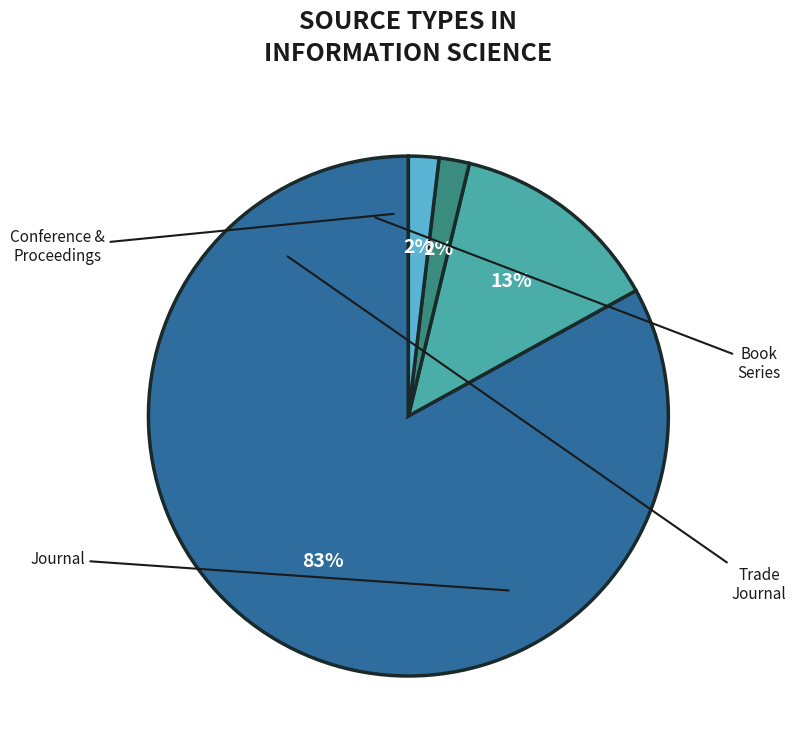

Does any single category account for the majority?

Yes